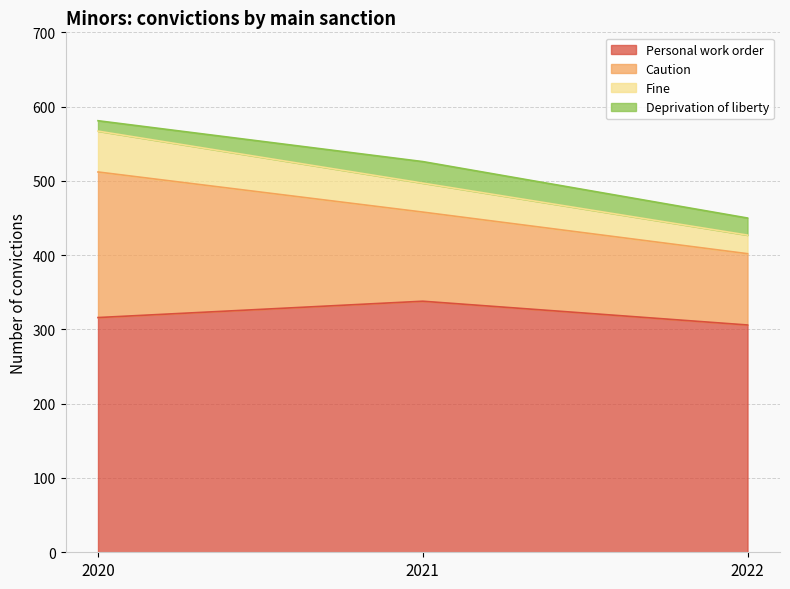

What is the approximate value of Personal work order at 2021?

338